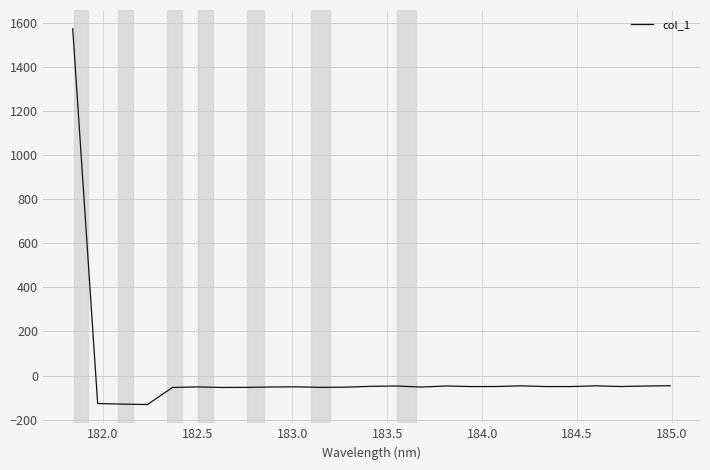

What is the smallest value displayed?

-131.5